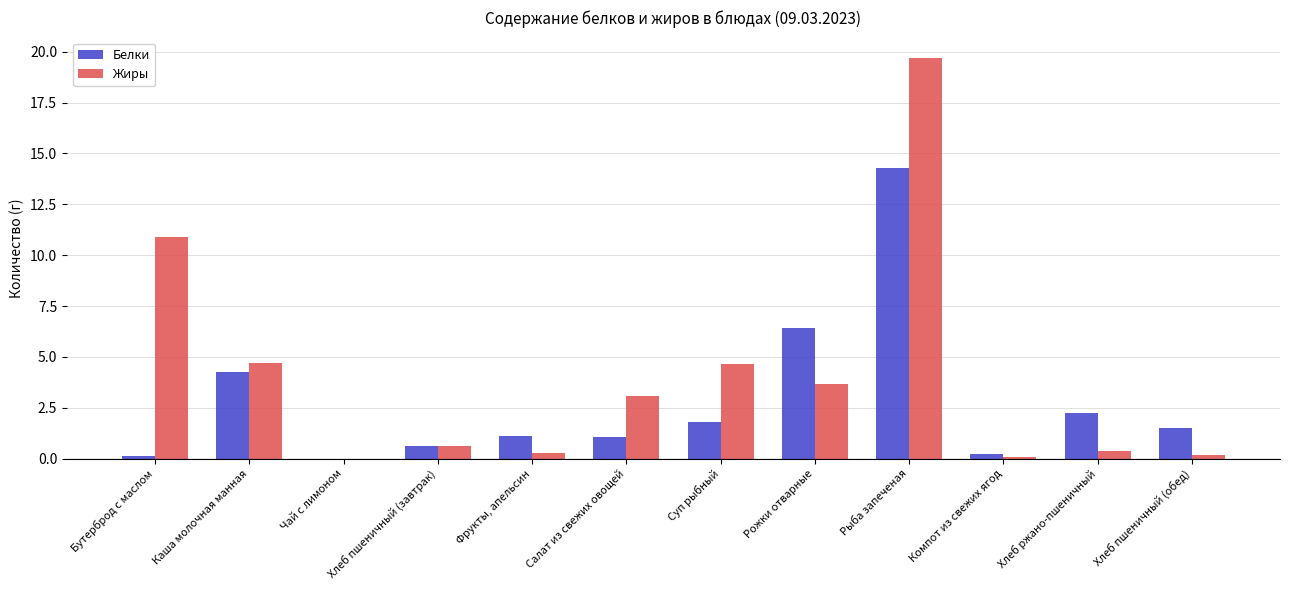

At which label is Белки closest to 7?

Рожки отварные